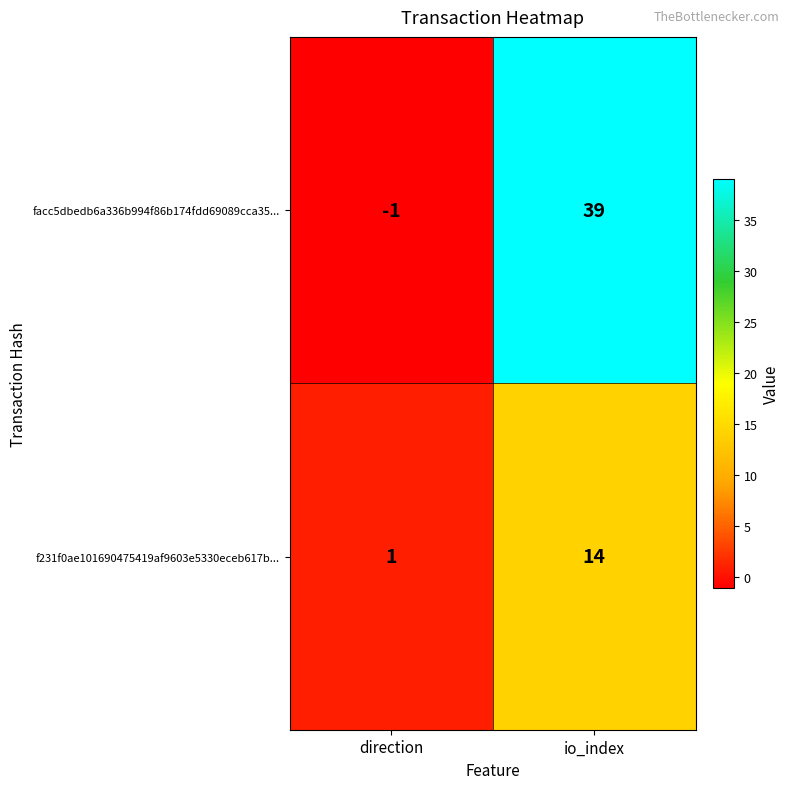

What is the spread (max minus min) of values at io_index?

25